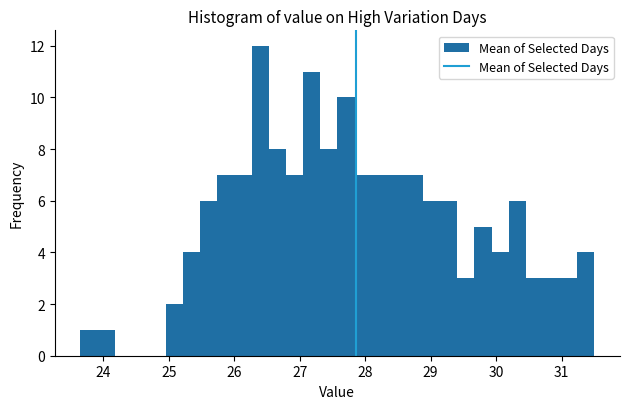

Around what value on the x-axis is the tallest bar? Give the approximate position of its centre, as read against the axis.

26.4